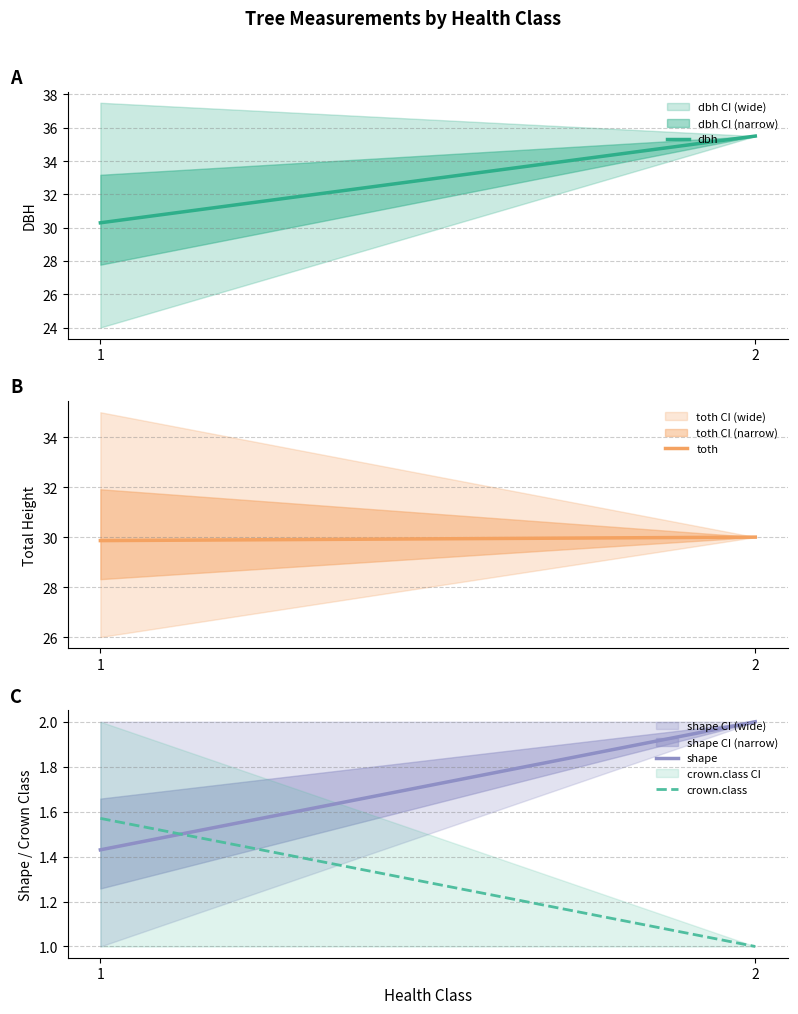

Between 1 and 2, which is larger?

2